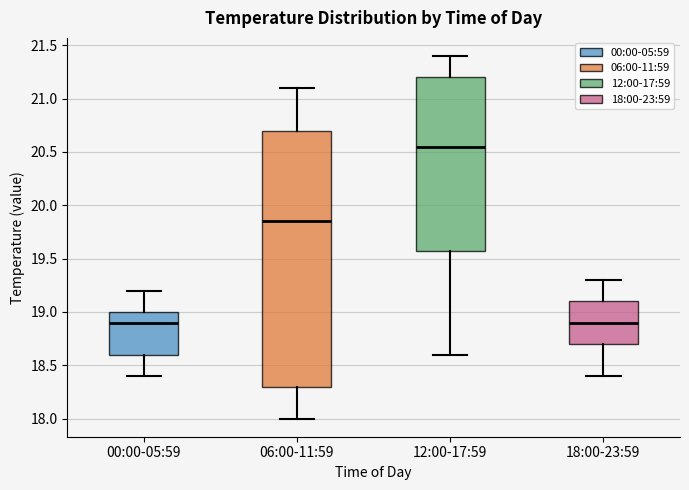

Which box's median line is the highest?

12:00-17:59